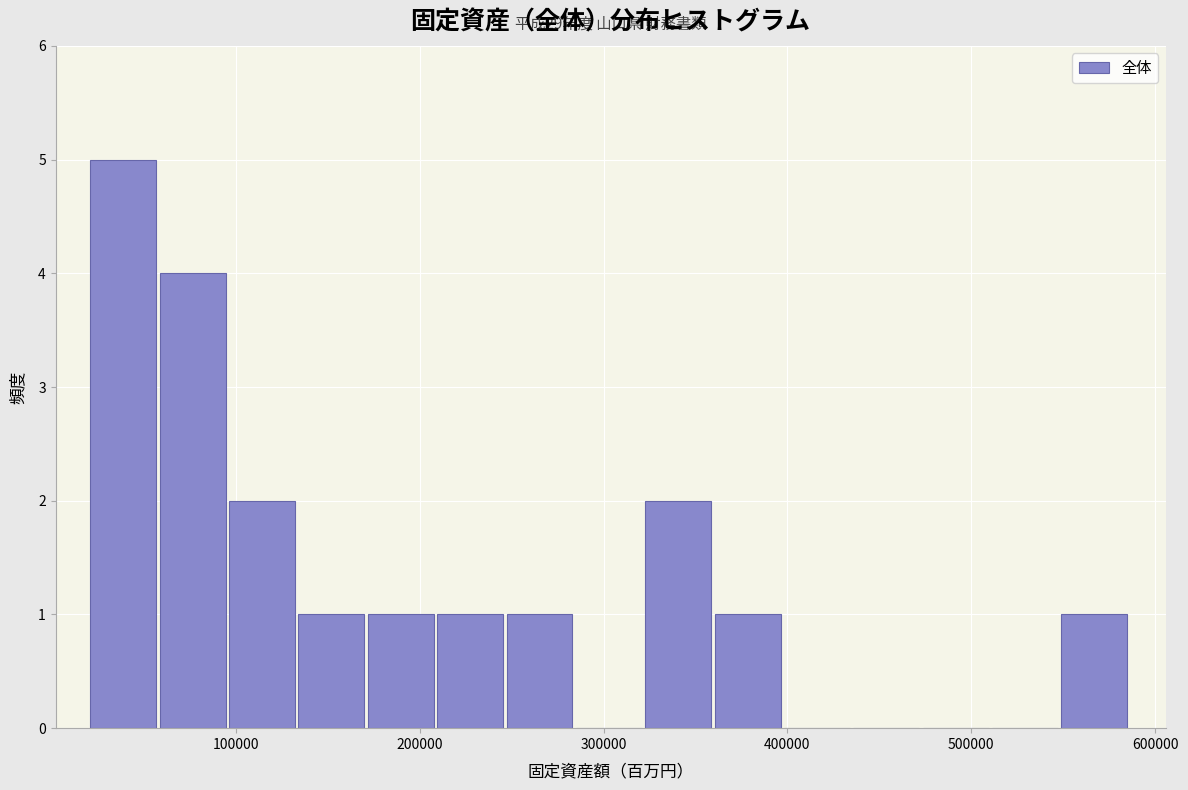

Around what value on the x-axis is the tallest bar? Give the approximate position of its centre, as read against the axis.

40000